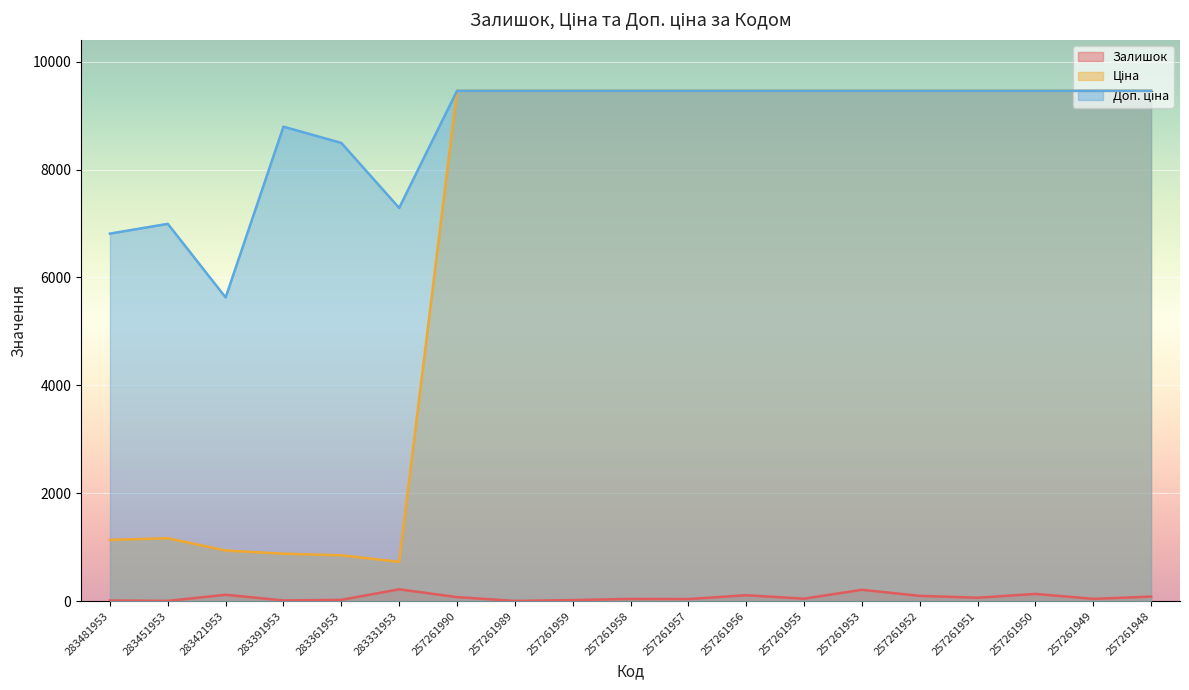

Count the number of data series in this chart.

3